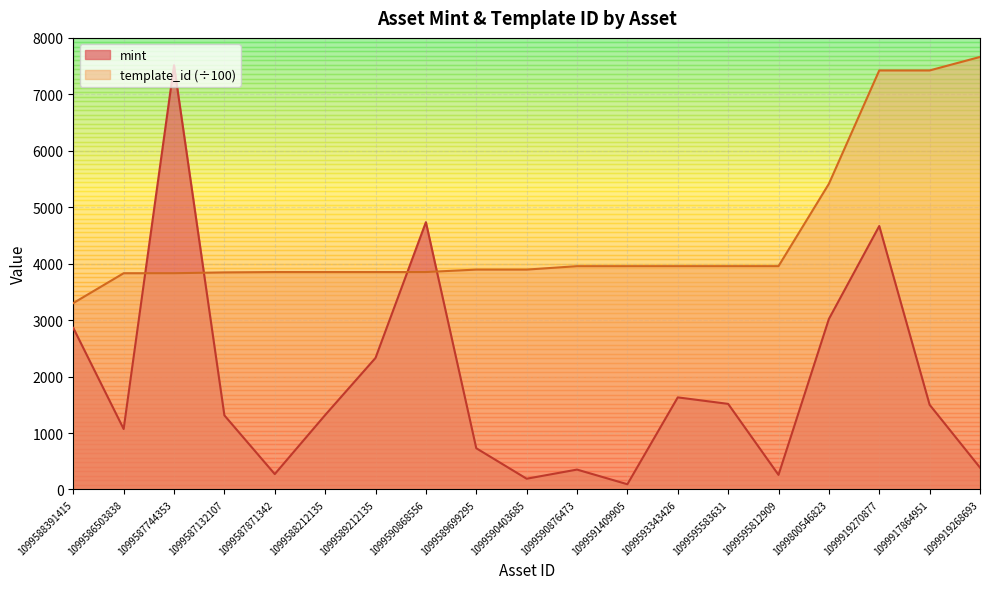

The value of mint at 1099590876473 is 352.0. True or false?

True